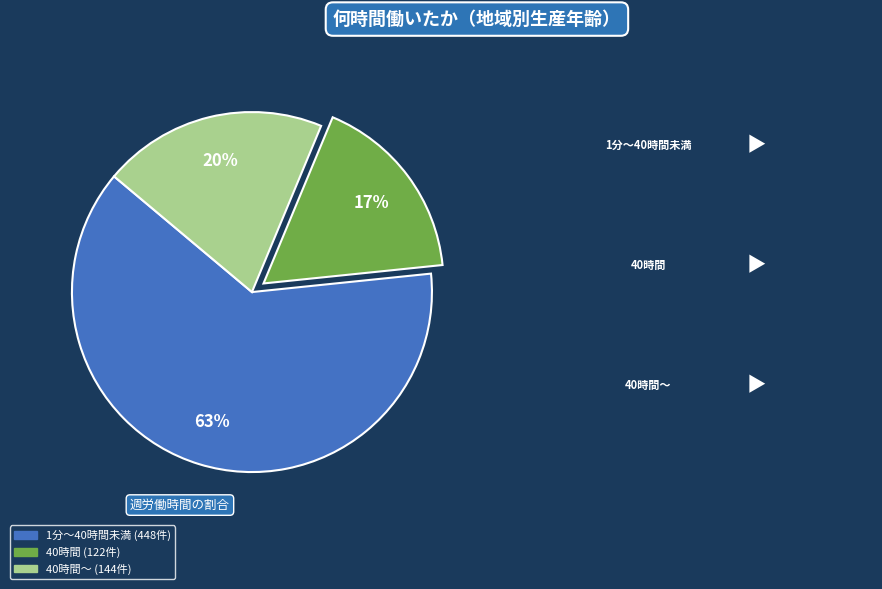

Does any single category account for the majority?

Yes